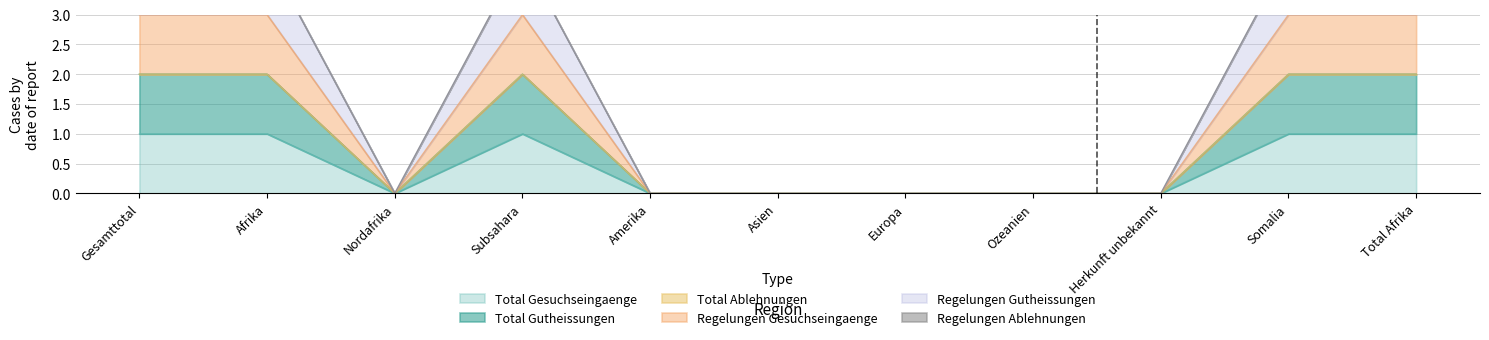

True or false: Total Gutheissungen and Regelungen Gutheissungen cross at least once.

False